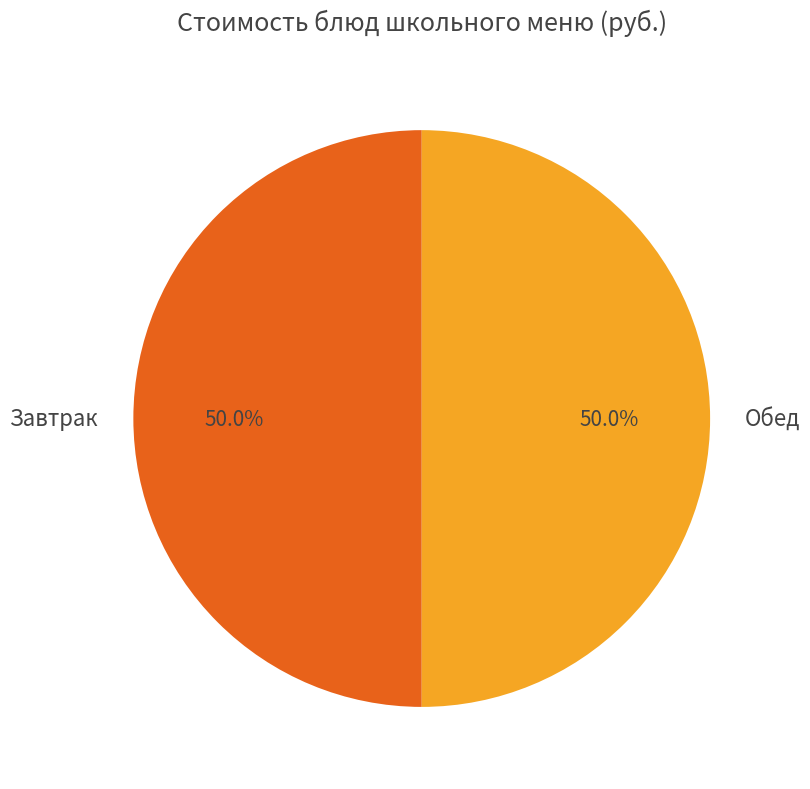

Combined, do Завтрак and Обед account for over 50%?

Yes